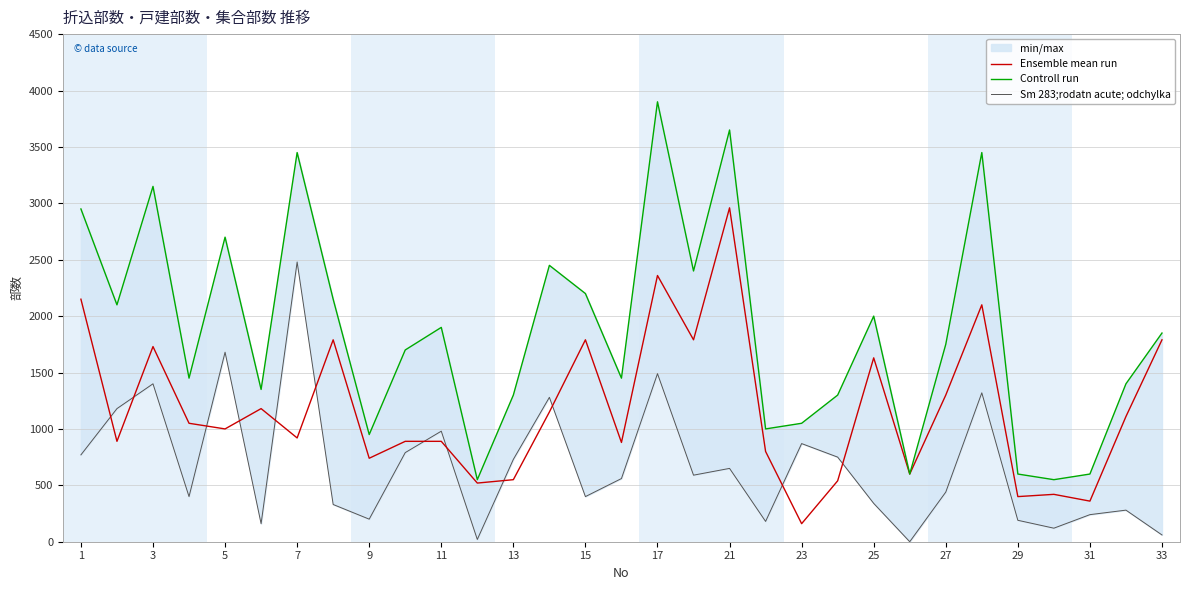

What is the highest value of the Ensemble mean run series?

2960